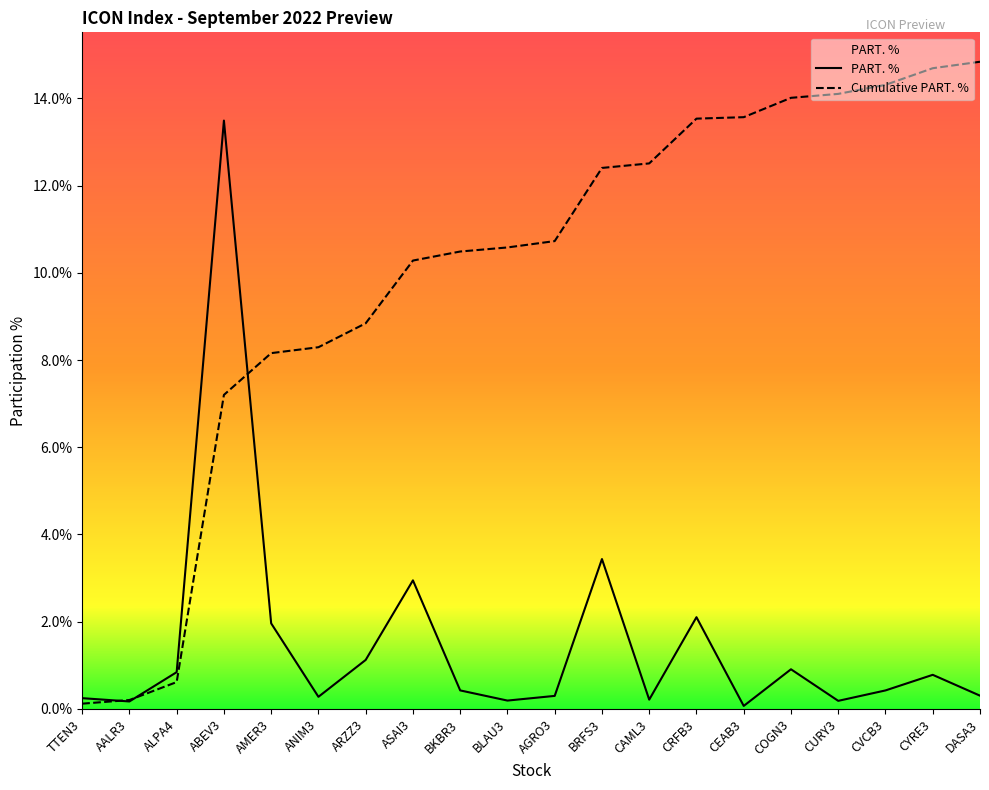

What is the maximum value shown in the chart?

14.8